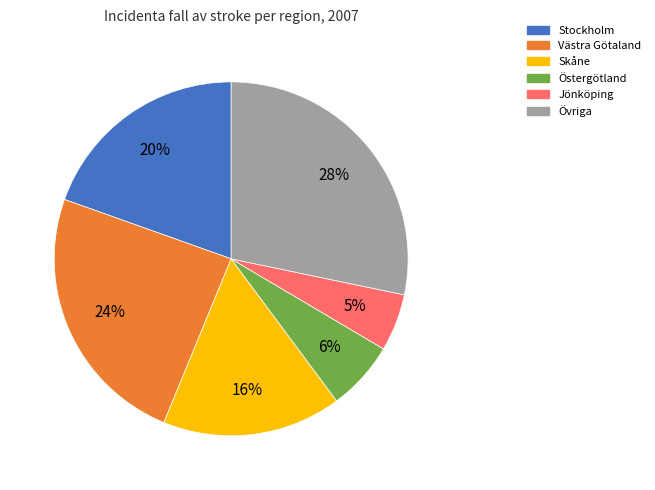

To the nearest percent, what is the average slice percentage?

17%